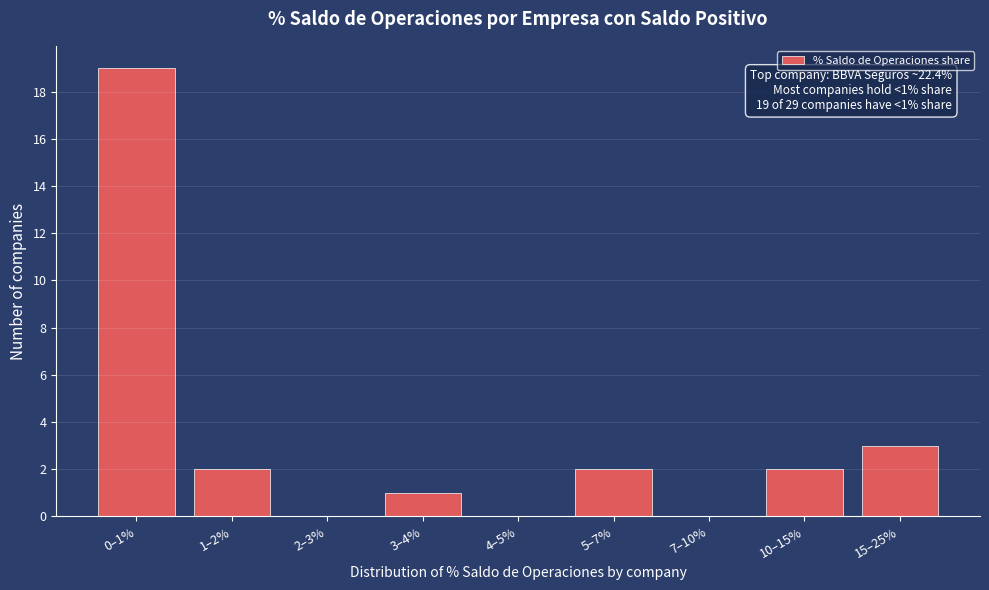

Reading right to left, what are all the values shown in this chart?

15–25%=3	10–15%=2	7–10%=0	5–7%=2	4–5%=0	3–4%=1	2–3%=0	1–2%=2	0–1%=19